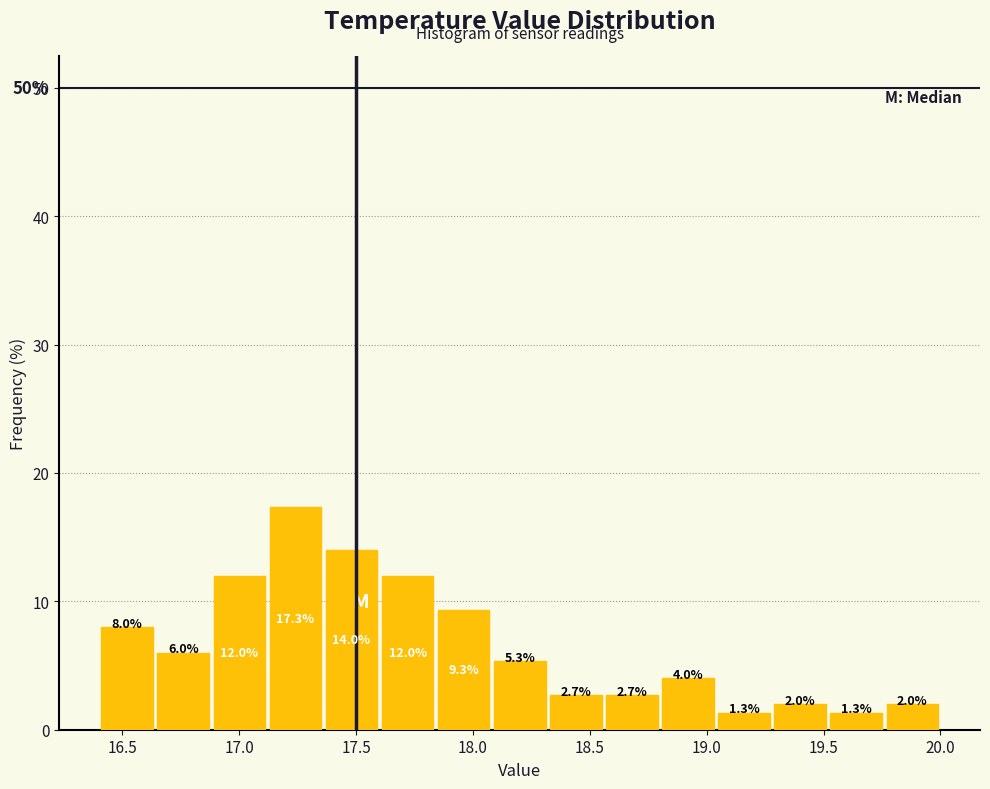

Reading left to right, transcribe this chart: for each bar, give the range it covers on the x-axis and its height. The bar edges are not printed on the chart, so give them approximately, as read against the axis.

16.40 to 16.64: 8.0
16.64 to 16.88: 6.0
16.88 to 17.12: 12.0
17.12 to 17.36: 17.3
17.36 to 17.60: 14.0
17.60 to 17.84: 12.0
17.84 to 18.08: 9.3
18.08 to 18.32: 5.3
18.32 to 18.56: 2.7
18.56 to 18.80: 2.7
18.80 to 19.04: 4.0
19.04 to 19.28: 1.3
19.28 to 19.52: 2.0
19.52 to 19.76: 1.3
19.76 to 20.00: 2.0